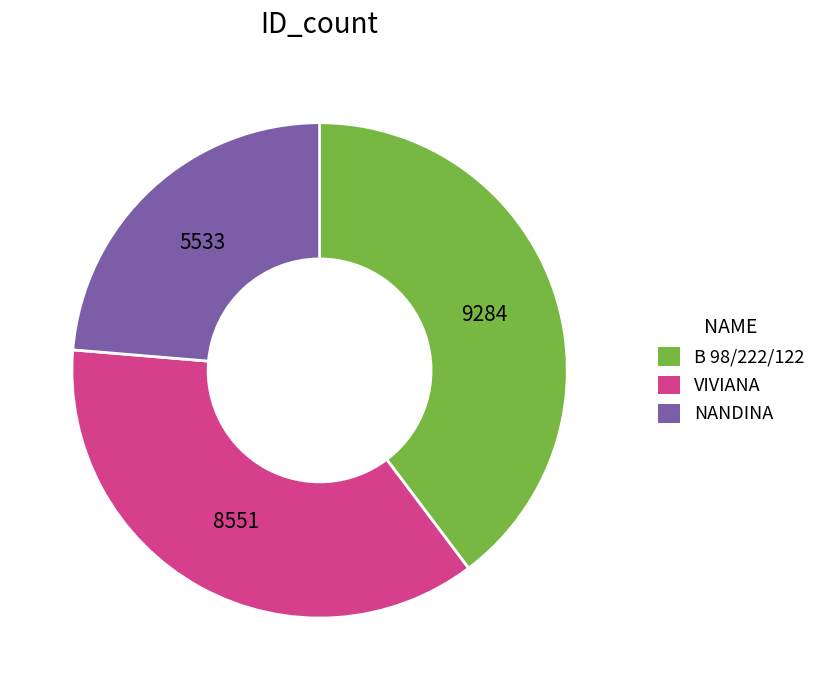

Is it true that VIVIANA is 37% of the pie?

True